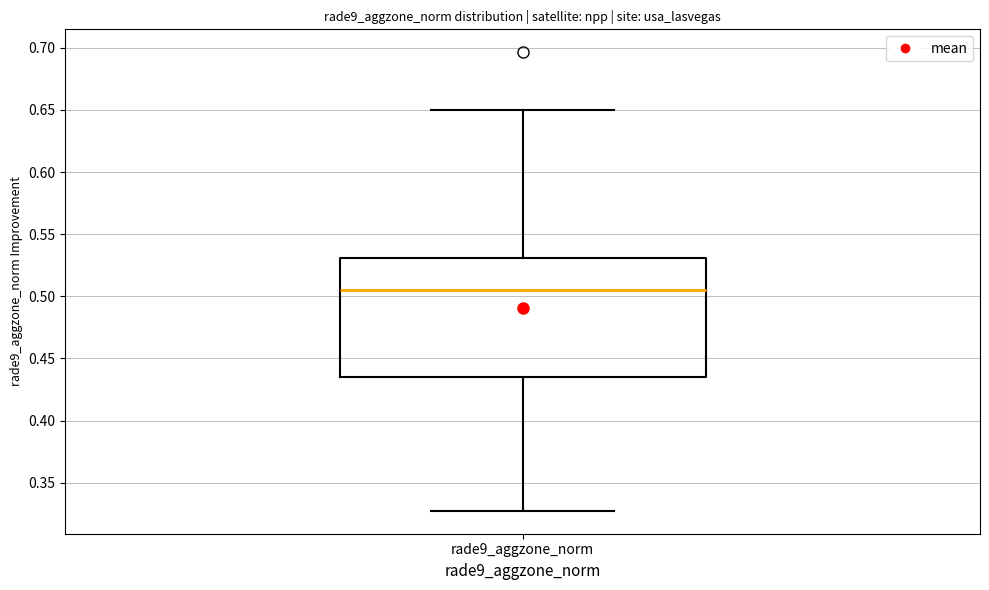

Read this box plot against the y-axis: the position of the median line, the range covered by the box, and the ends of both whiskers. The values are not printed on the chart, so give them approximately, as read against the axis.

median 0.505, box 0.435 to 0.530, whiskers 0.325 to 0.650